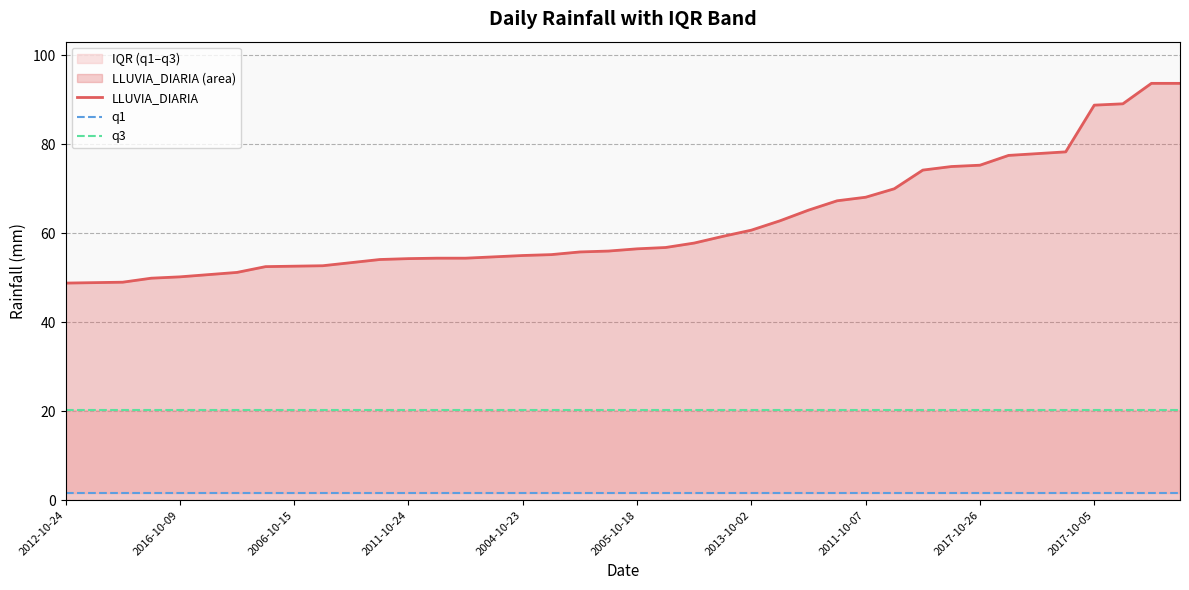

True or false: LLUVIA_DIARIA and q1 intersect in this chart.

False